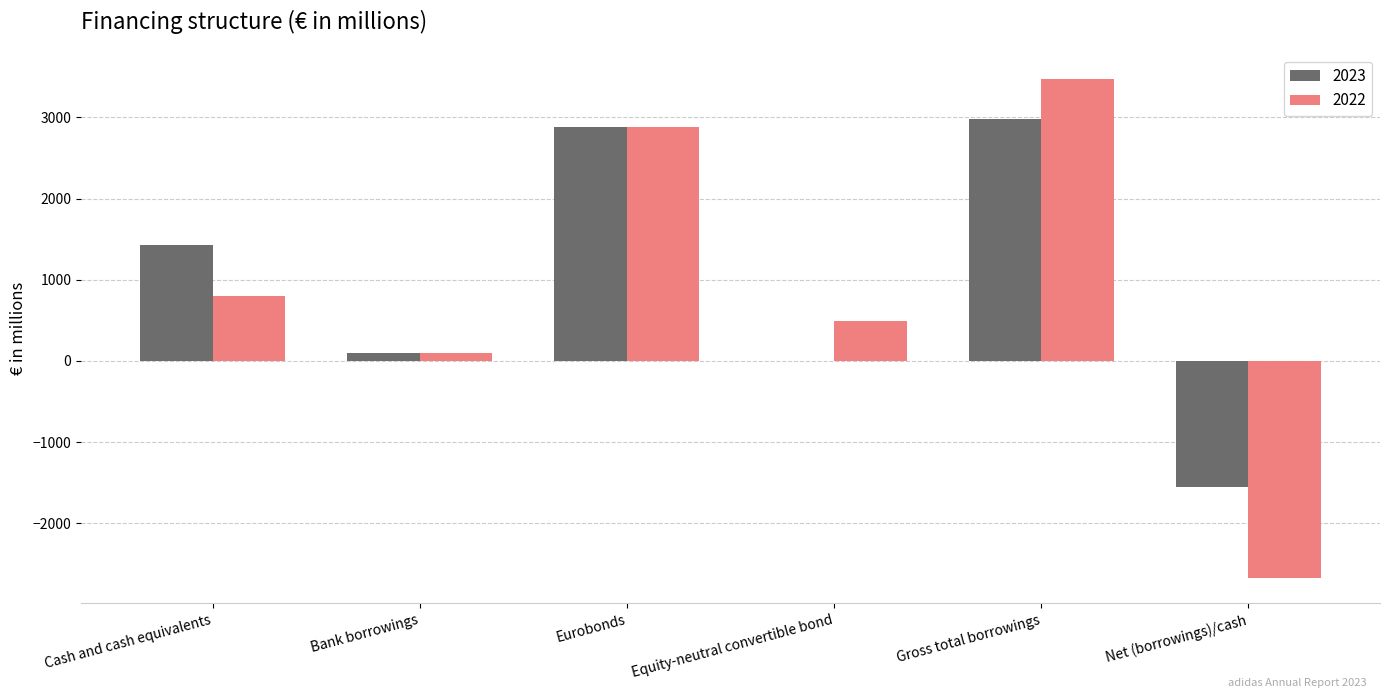

What is the total value across all series at Equity-neutral convertible bond?

498